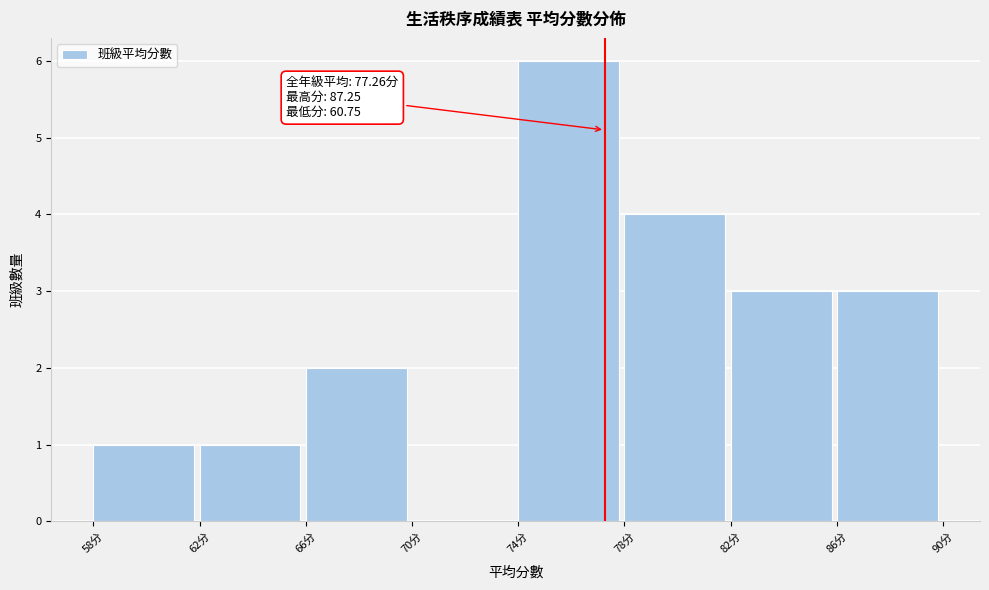

Which range on the x-axis has the tallest bar?

74 to 78